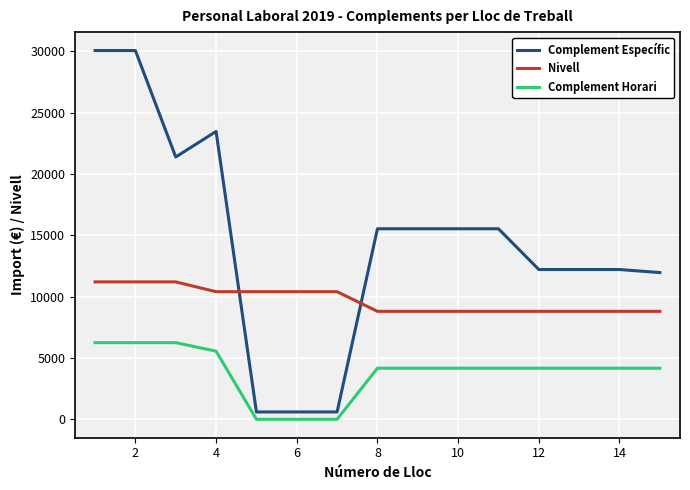

How many distinct data groups are displayed?

3